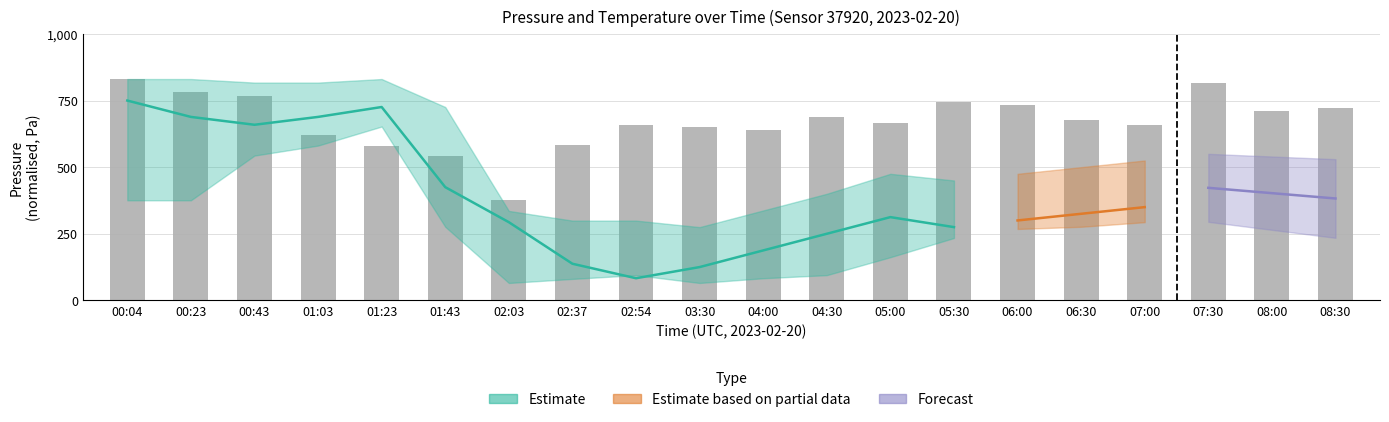

At which label is the value closest to 603?

01:03